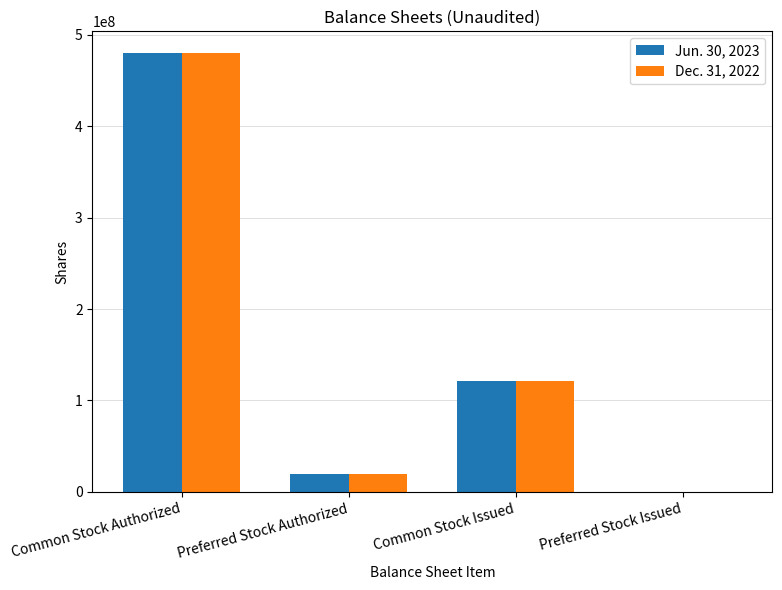

At which category is the sum across all series the highest?

Common Stock Authorized